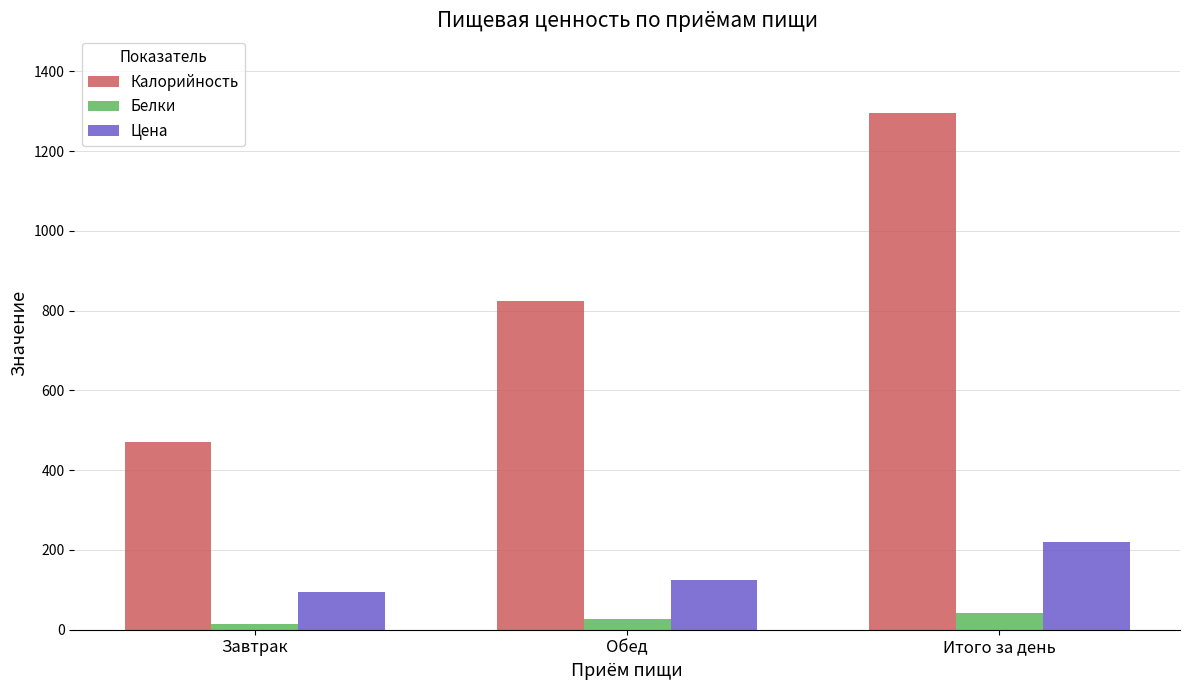

Which series has the largest range (max minus min)?

Калорийность